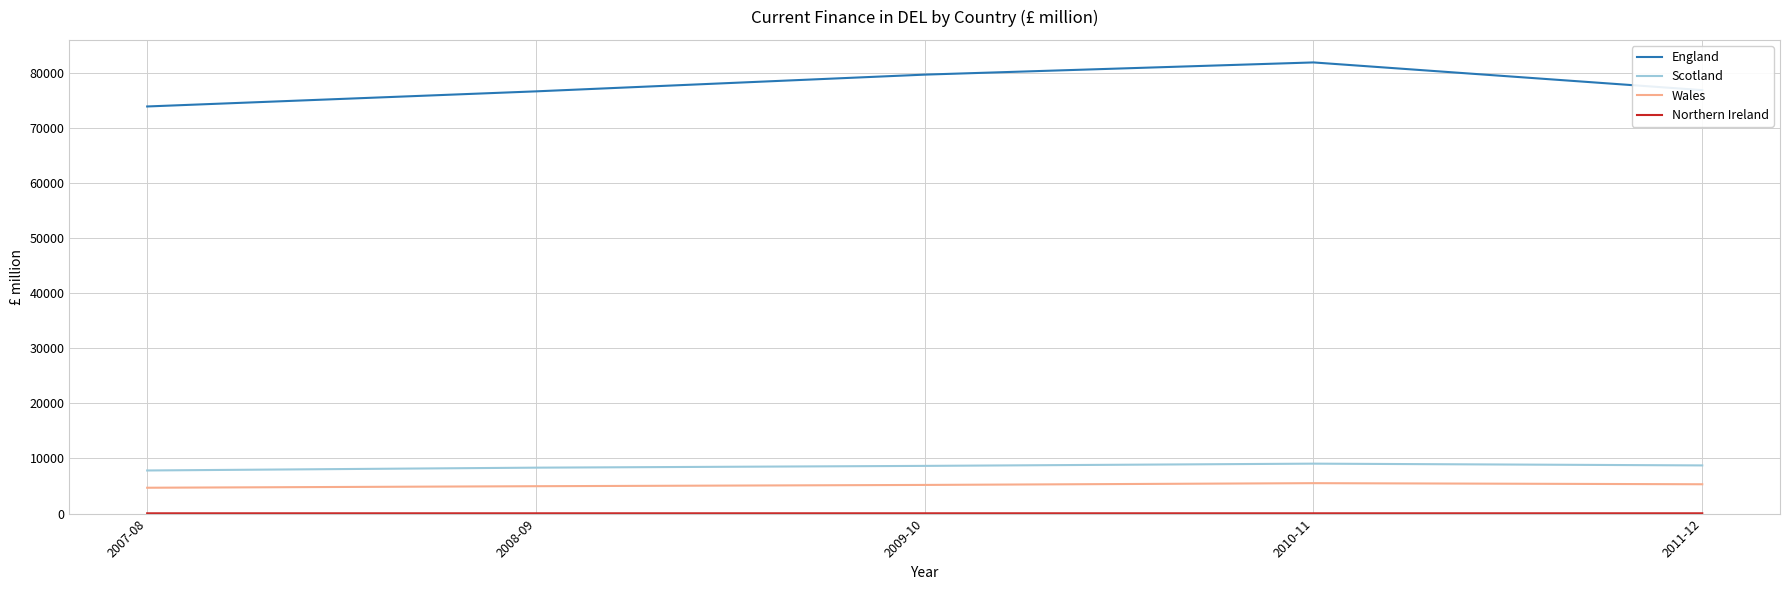

In Scotland, how many points are higher than both neighbors (excluding endpoints)?

1